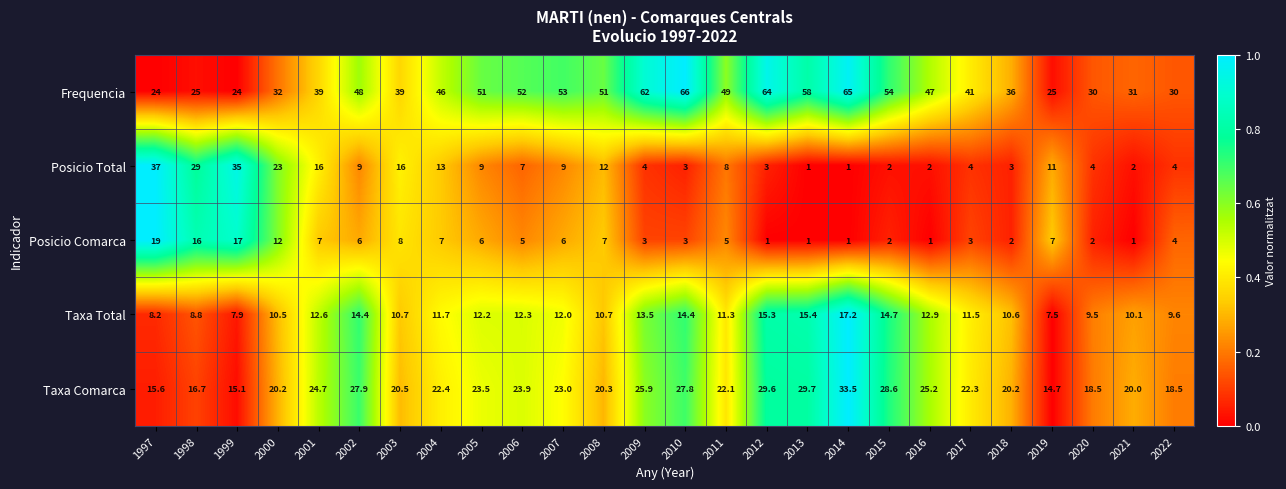

List the series in order of their peak value, highest first.

Frequencia, Posicio Total, Taxa Comarca, Posicio Comarca, Taxa Total